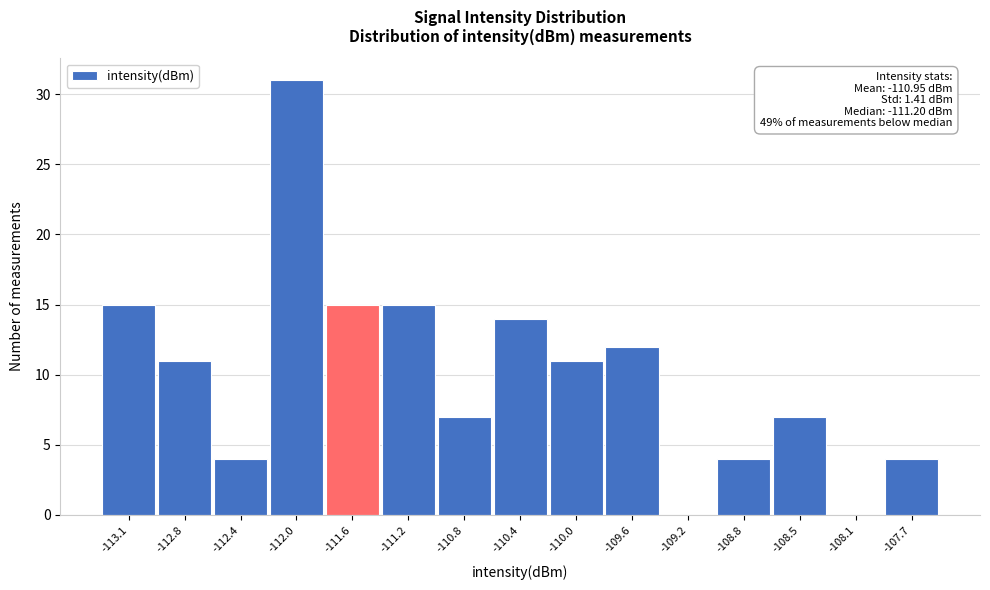

Reading left to right, list all the values displayed in this chart.

-113.1=15	-112.8=11	-112.4=4	-112.0=31	-111.6=15	-111.2=15	-110.8=7	-110.4=14	-110.0=11	-109.6=12	-109.2=0	-108.8=4	-108.5=7	-108.1=0	-107.7=4